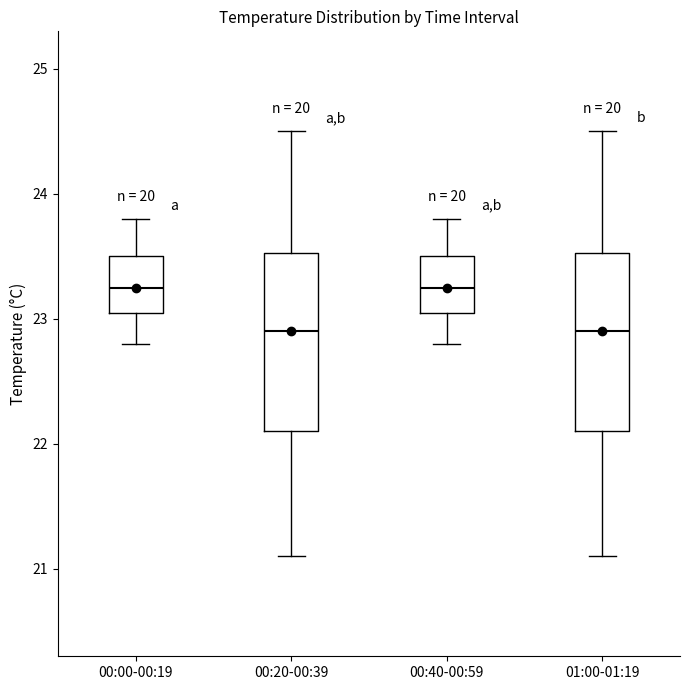

Reading left to right, read every box against the y-axis: the position of its median line, the range the box covers, and the ends of its whiskers. The values are not printed on the chart, so give them approximately, as read against the axis.

00:00-00:19: median 23.3, box 23.1 to 23.5, whiskers 22.8 to 23.8
00:20-00:39: median 22.9, box 22.1 to 23.5, whiskers 21.1 to 24.5
00:40-00:59: median 23.3, box 23.1 to 23.5, whiskers 22.8 to 23.8
01:00-01:19: median 22.9, box 22.1 to 23.5, whiskers 21.1 to 24.5